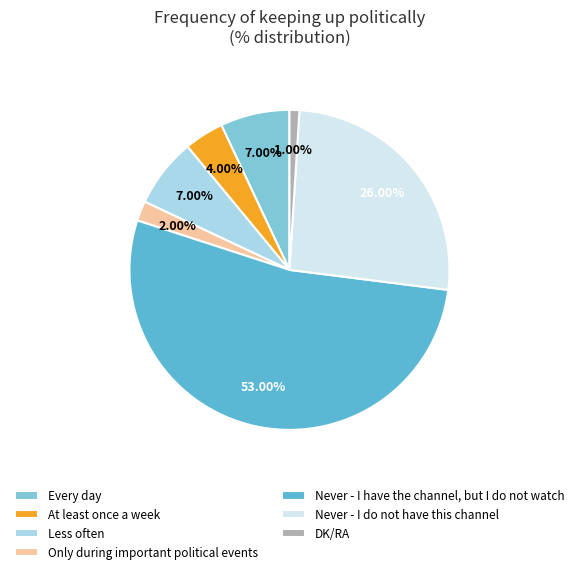

To the nearest percent, what is the combined percentage of At least once a week and Never - I have the channel, but I do not watch?

57%